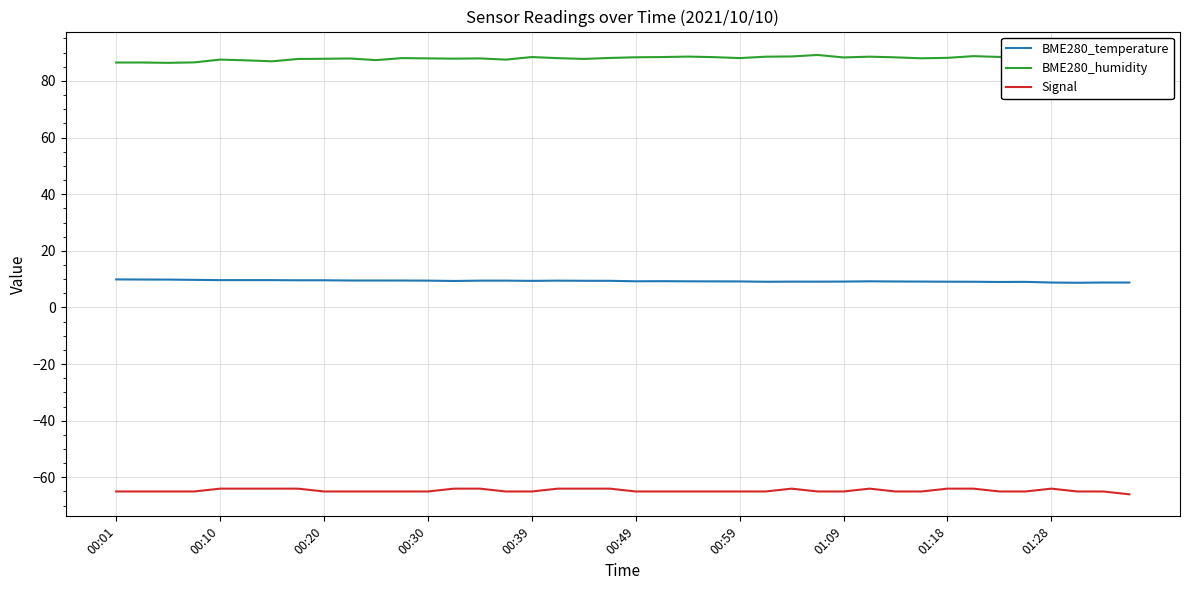

How many interior local peaks does the BME280_temperature series have?

7